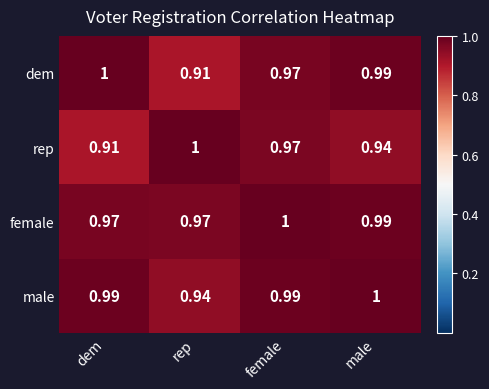

Between dem and female, which series saw the biggest shift?

rep